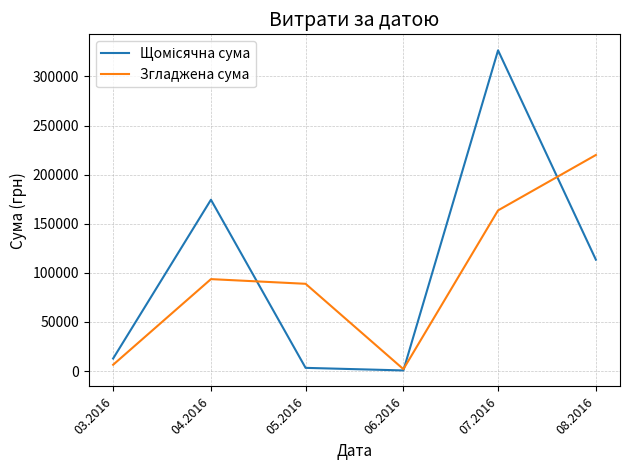

How many values in the Згладжена сума series exceed 93590?

3